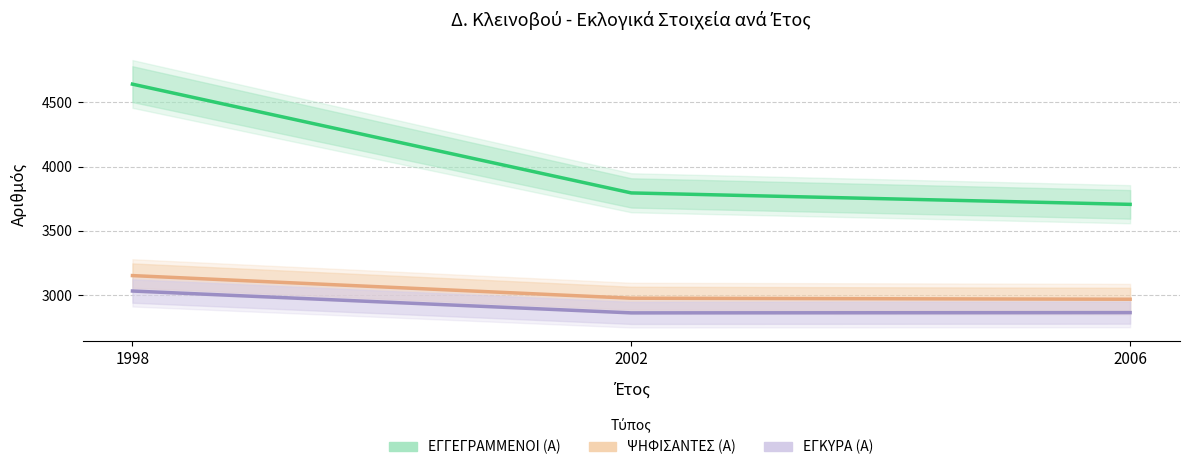

What value does the ΕΓΚΥΡΑ (Α) series have at 2006, to the nearest 10?

2860